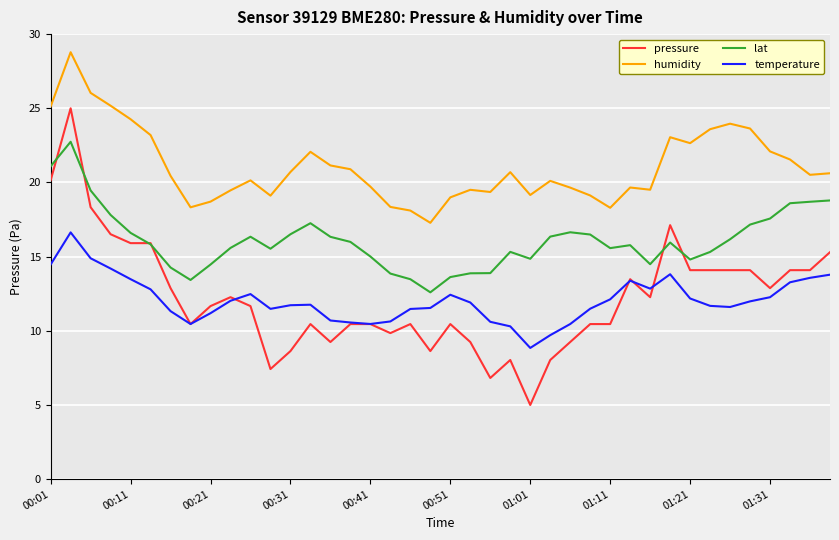

Which series has the largest total across all categories?

humidity